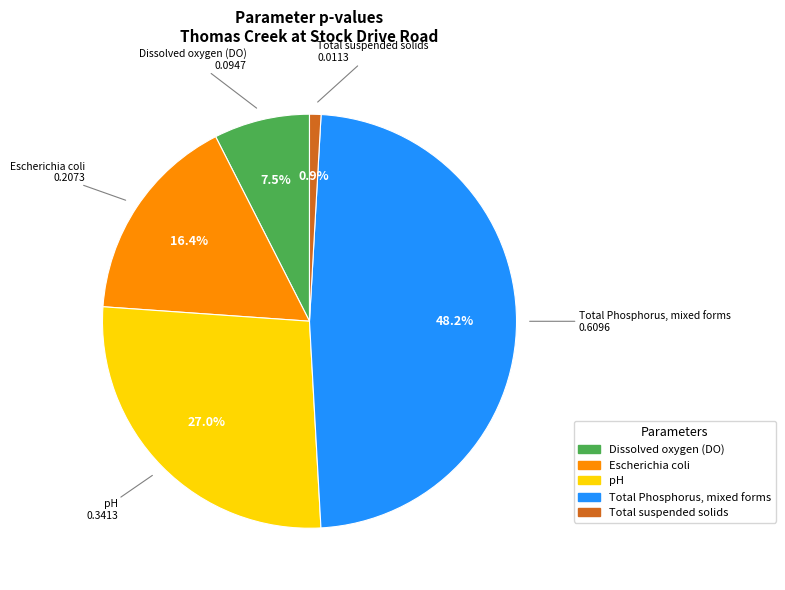

How many segments does this pie chart have?

5